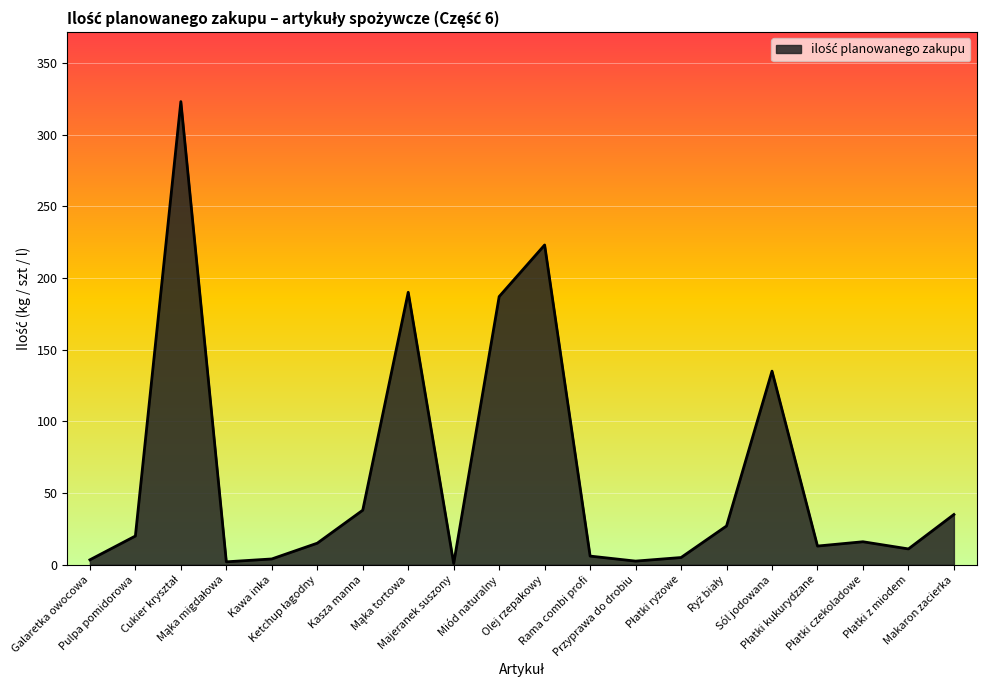

What is the label of the 16th point from the right?

Kawa inka